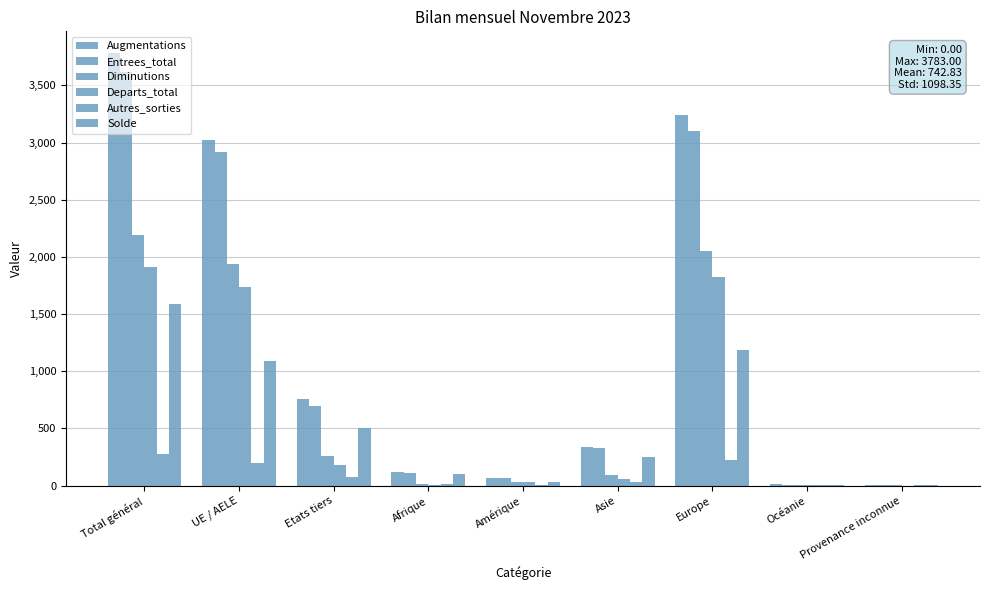

Which label corresponds to the smallest value in the chart?

Provenance inconnue